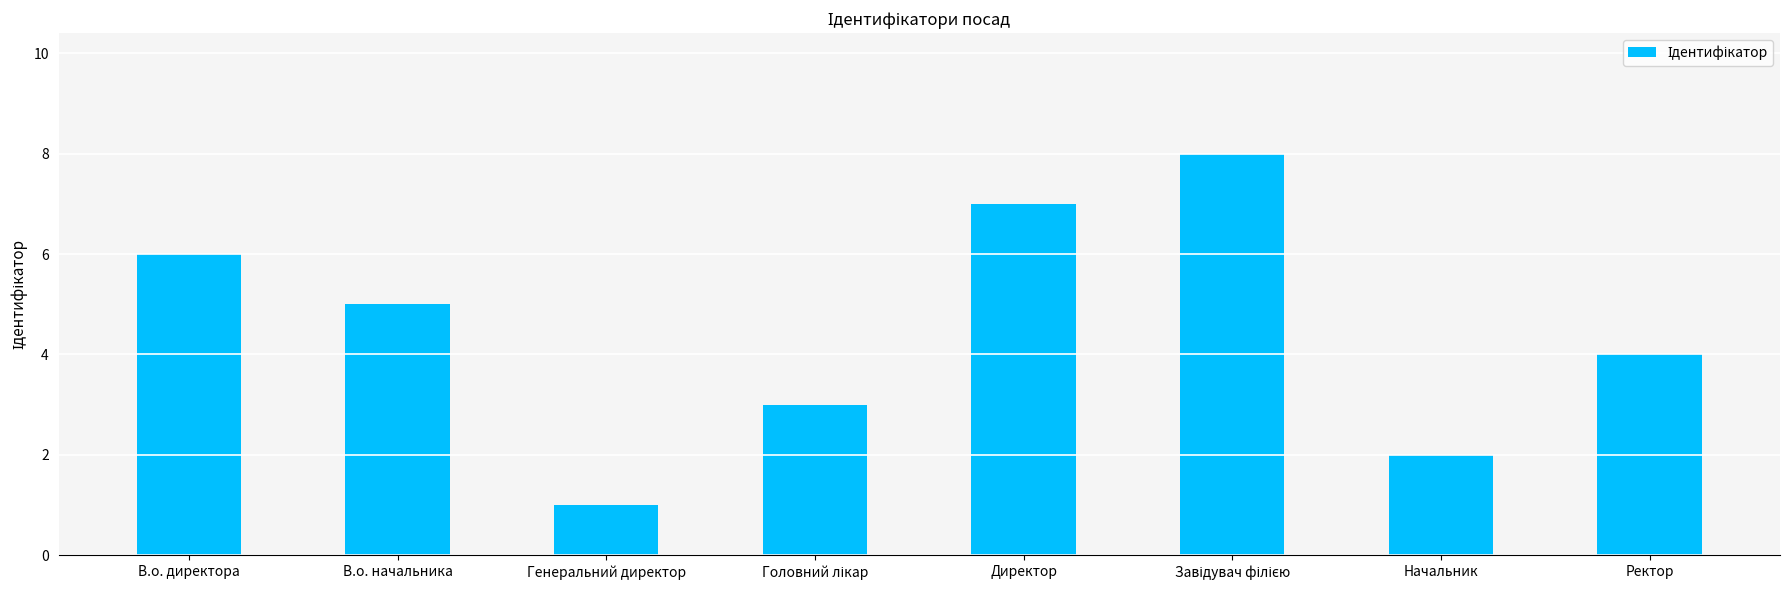

Does the chart contain stacked bars?

No